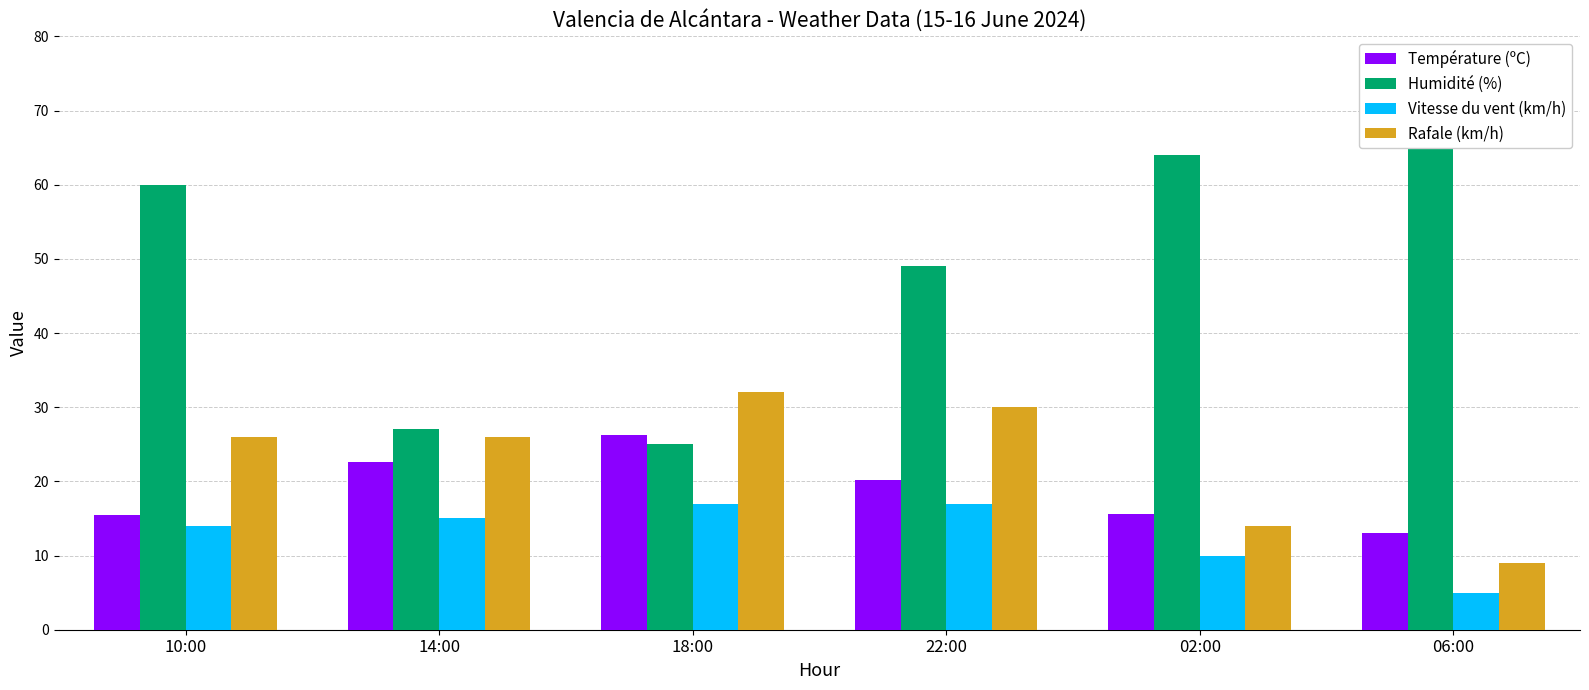

What value does the Vitesse du vent (km/h) series have at 14:00?

15.0